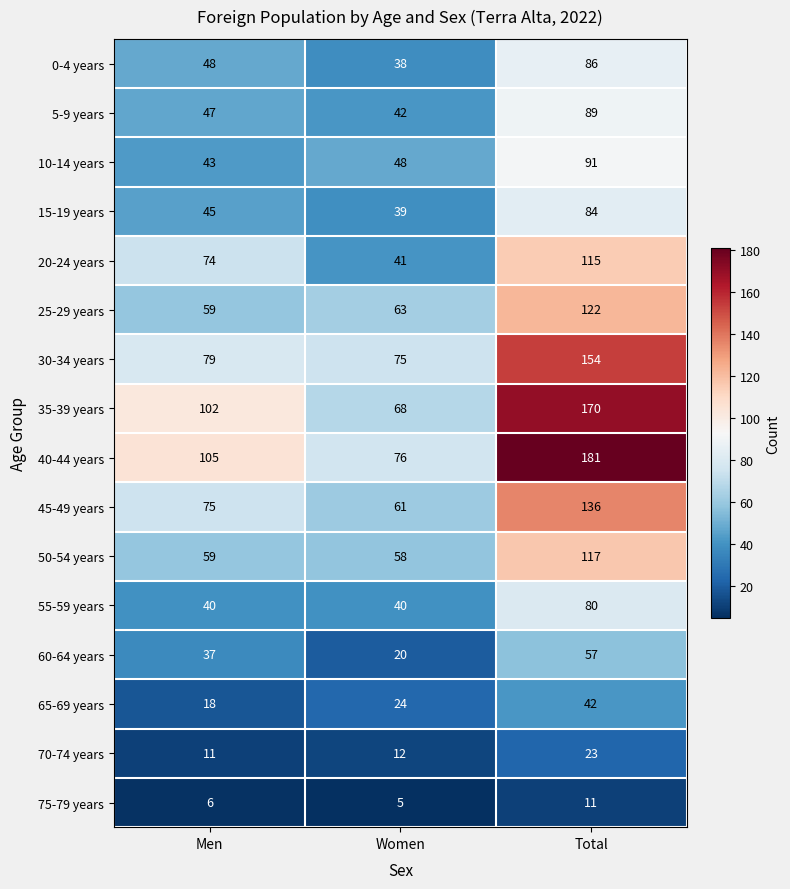

What is the difference between the second highest and minimum values in the 45-49 years series?

14